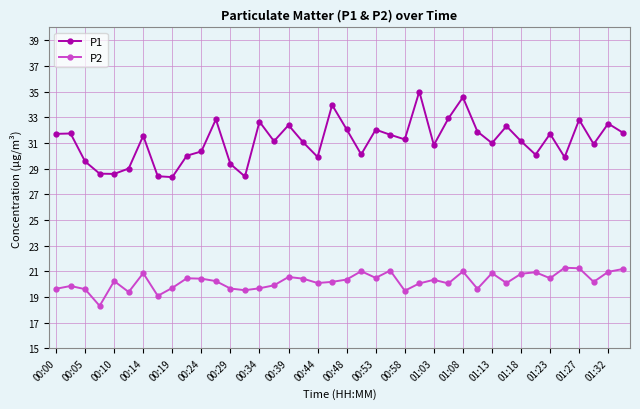

What is the sum of all P1 values?

1245.7